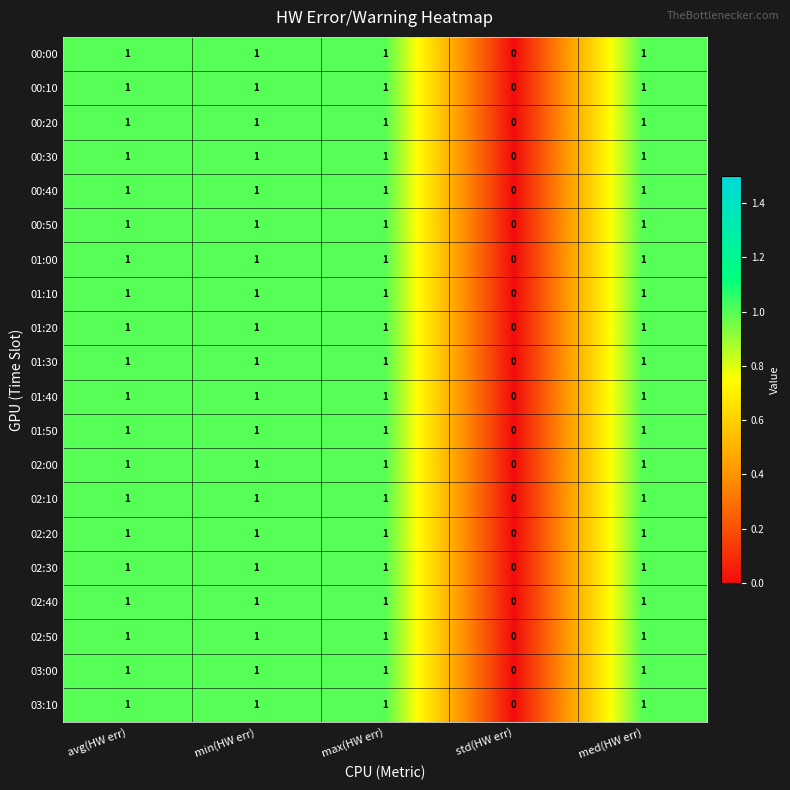

Count the number of data series in this chart.

20